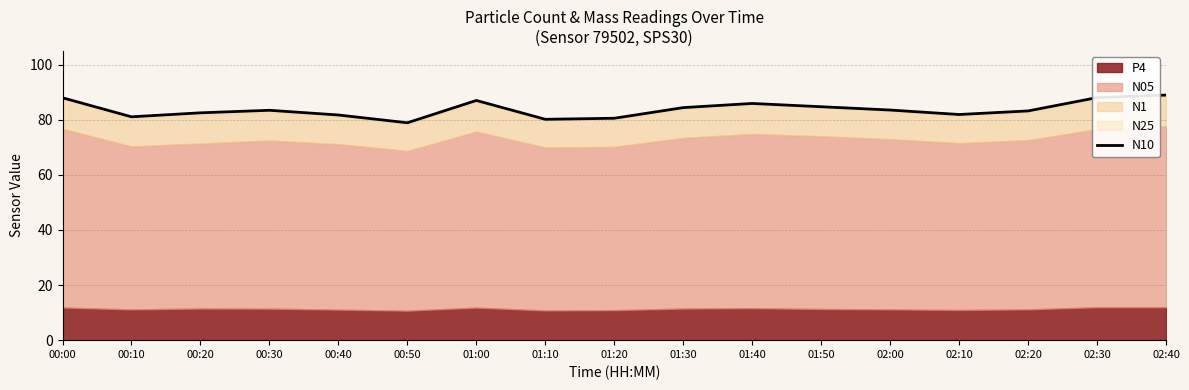

What is the difference between the second highest and second lowest values?

7.9